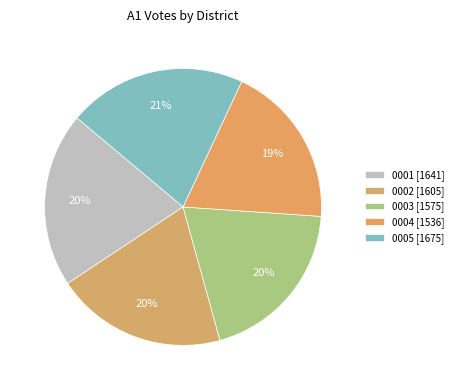

The 0001 slice represents 20% of the pie. True or false?

True